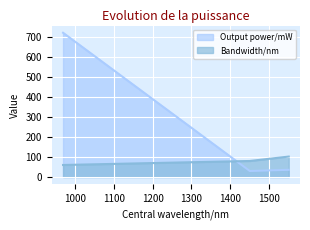

How many data points in Output power/mW are above 36?

1